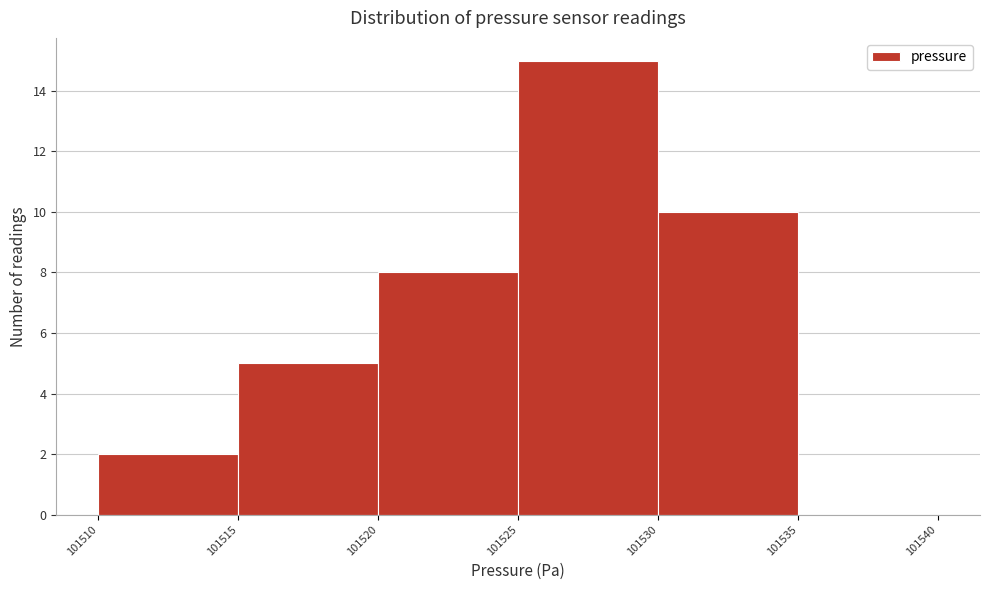

Reading left to right, list every bar in this chart as the range it spans on the x-axis followed by its height. The values are not printed on the chart, so give them approximately, as read against the axis.

101510 to 101515: 2
101515 to 101520: 5
101520 to 101525: 8
101525 to 101530: 15
101530 to 101535: 10
101535 to 101540: 0